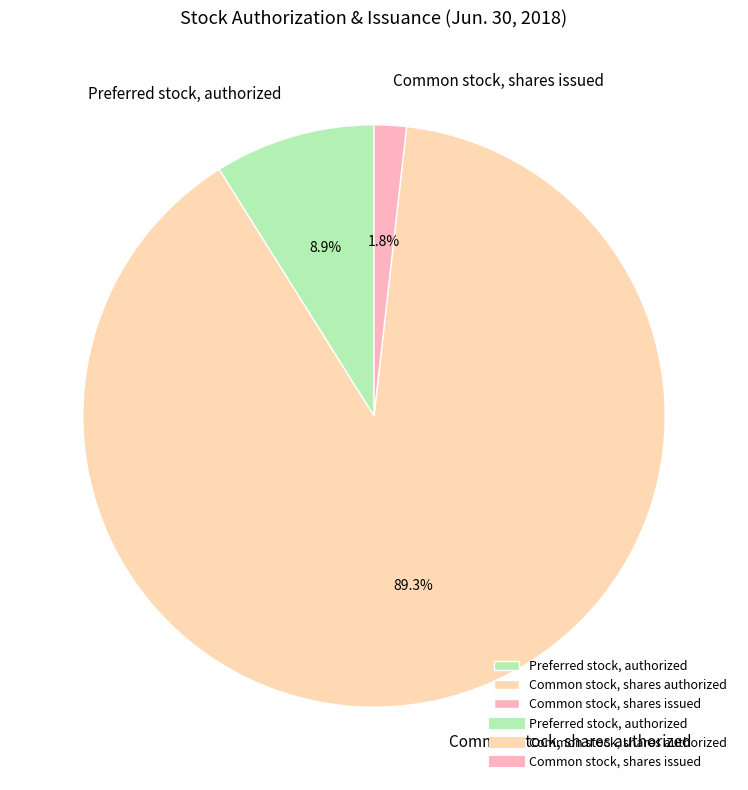

How many slices are in this pie chart?

3